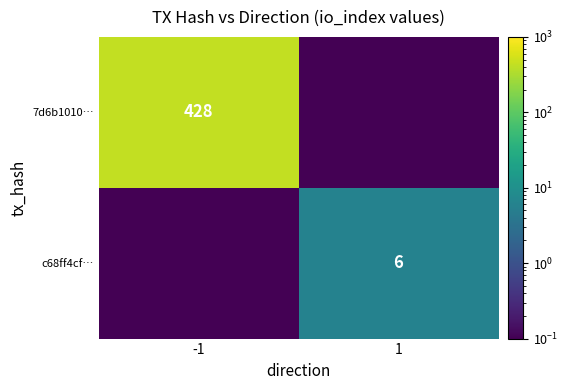

Is the value of 7d6b1010… at -1 greater than the value of c68ff4cf… at 1?

Yes